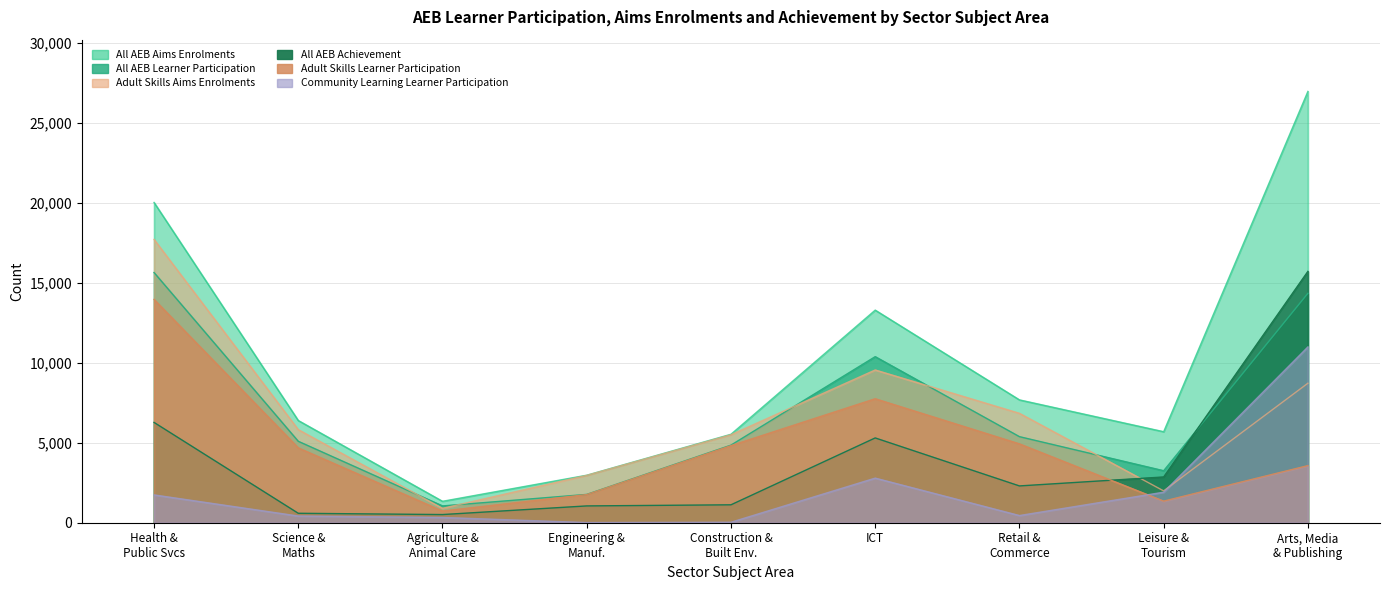

Is the value of All AEB Aims Enrolments at Engineering & Manuf. greater than the value of All AEB Learner Participation at Retail & Commerce?

No